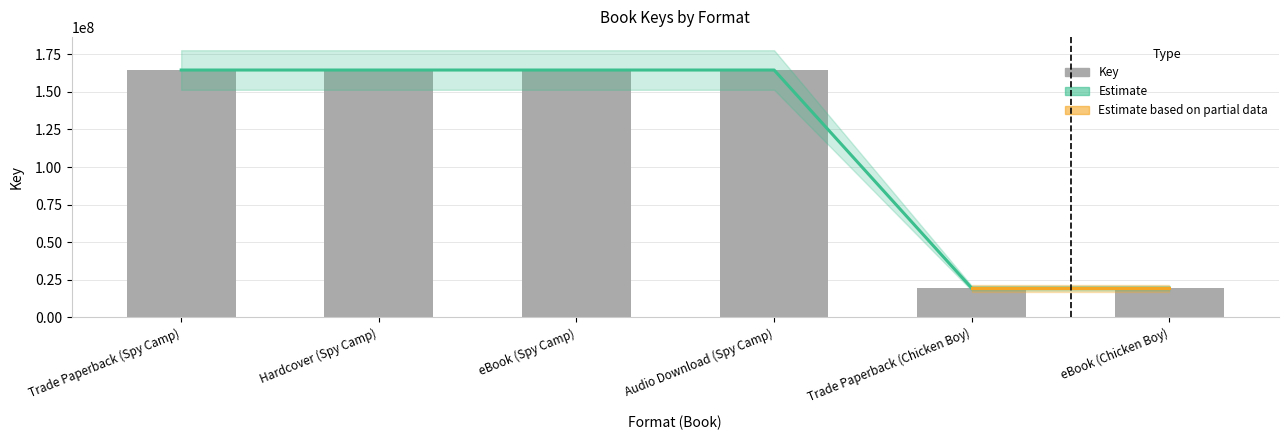

Reading right to left, extract all data points from this chart.

19336816	19336816	164560997	164560997	164560997	164560997